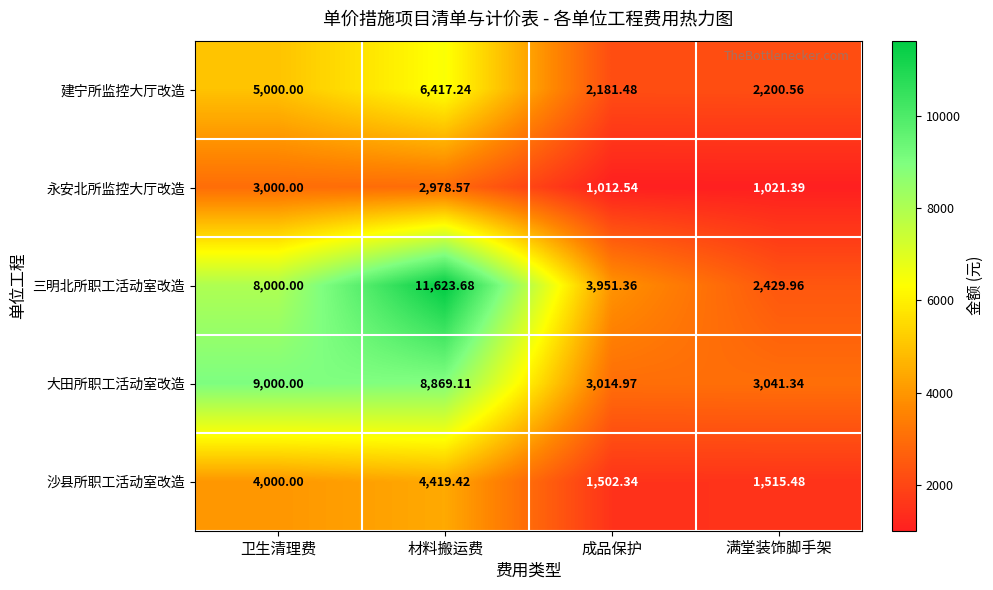

Between 材料搬运费 and 满堂装饰脚手架, which series saw the biggest shift?

三明北所职工活动室改造